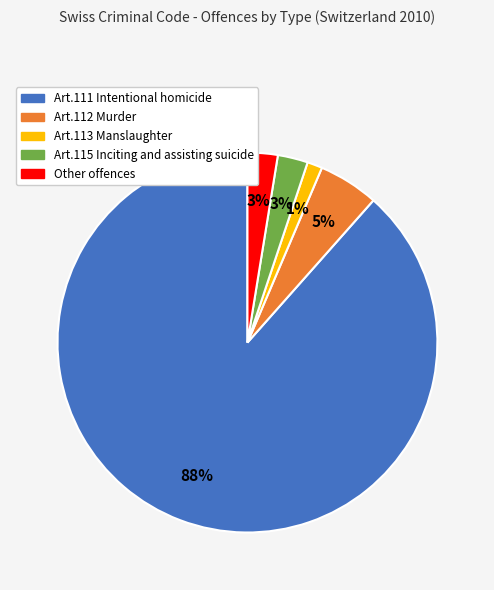

Does Art.111 Intentional homicide account for over 50% of the chart?

Yes